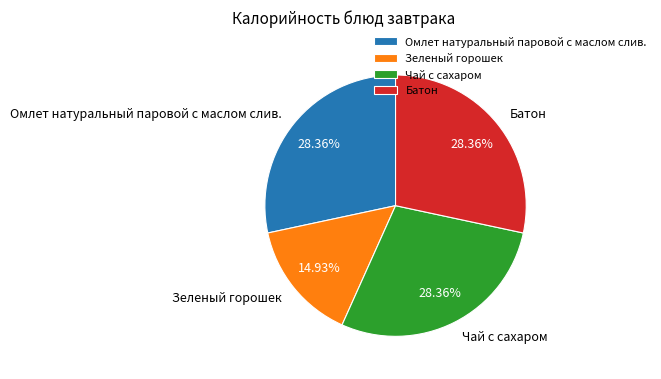

Approximately how many times larger is the value at Омлет натуральный паровой с маслом слив. compared to Зеленый горошек?

1.9